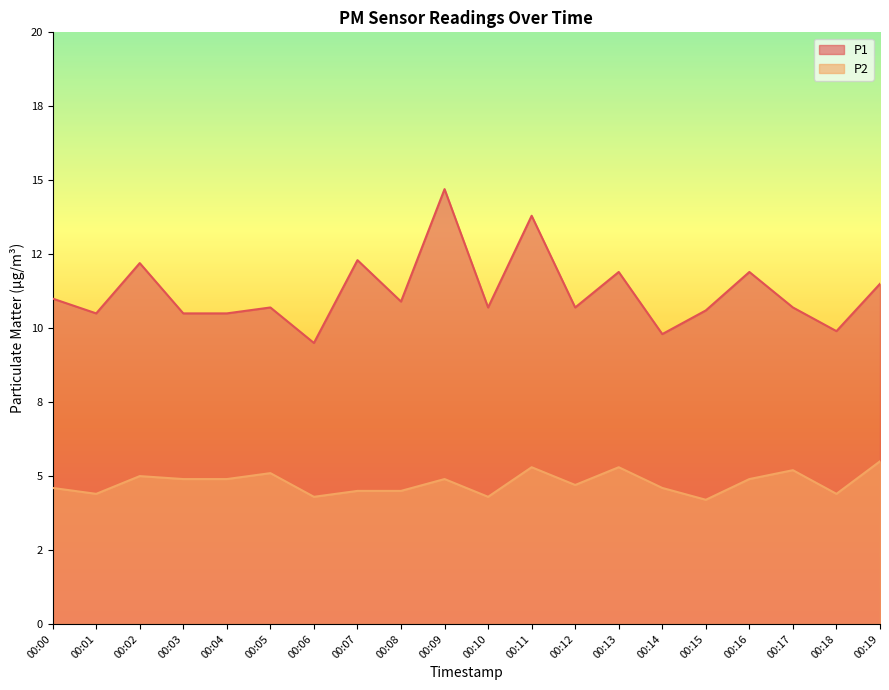

Where does the P1 series first go above 10?

00:00